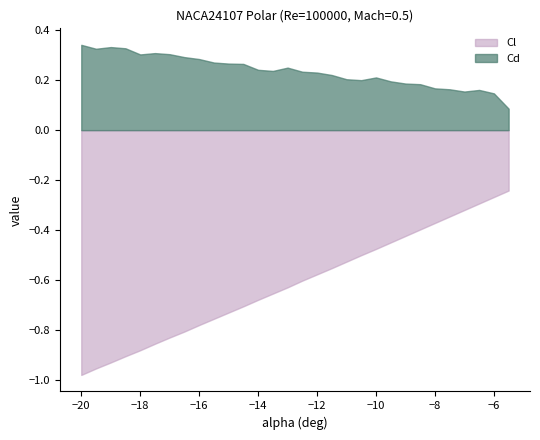

What position from the left is -13.5?

14